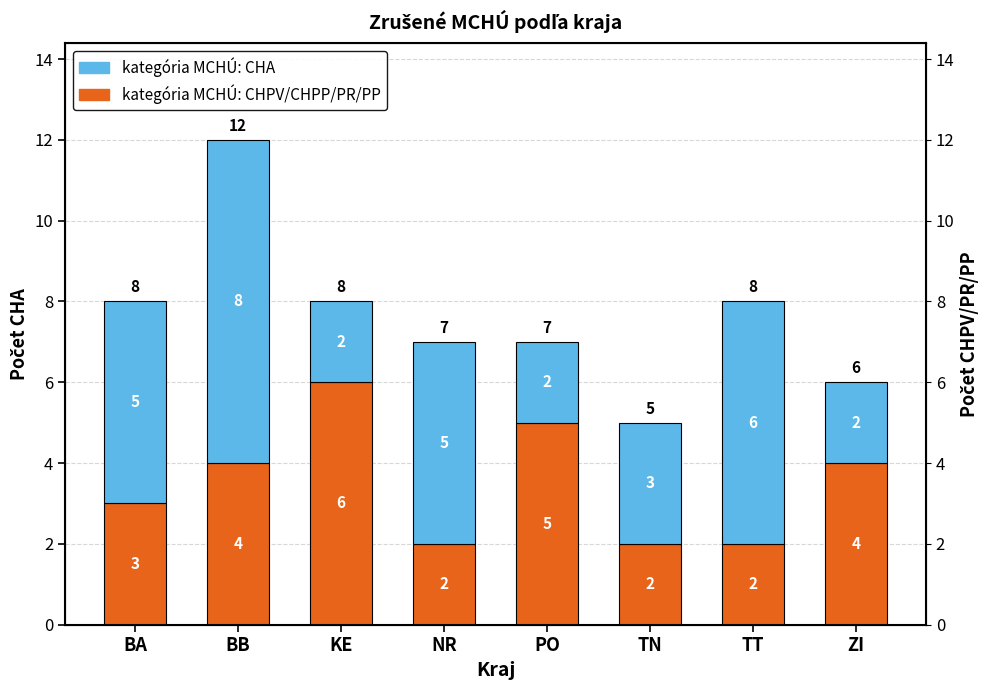

What are all the series names shown in the legend?

kategória MCHÚ: CHPV/CHPP/PR/PP, kategória MCHÚ: CHA